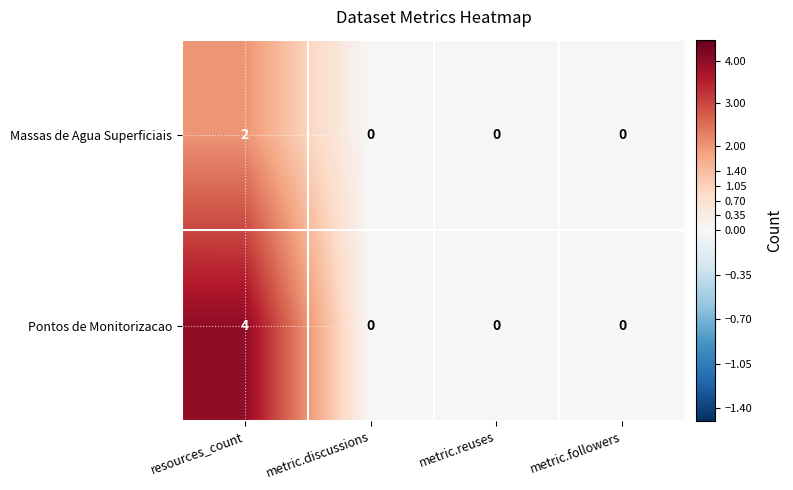

What is the maximum value shown in the chart?

4